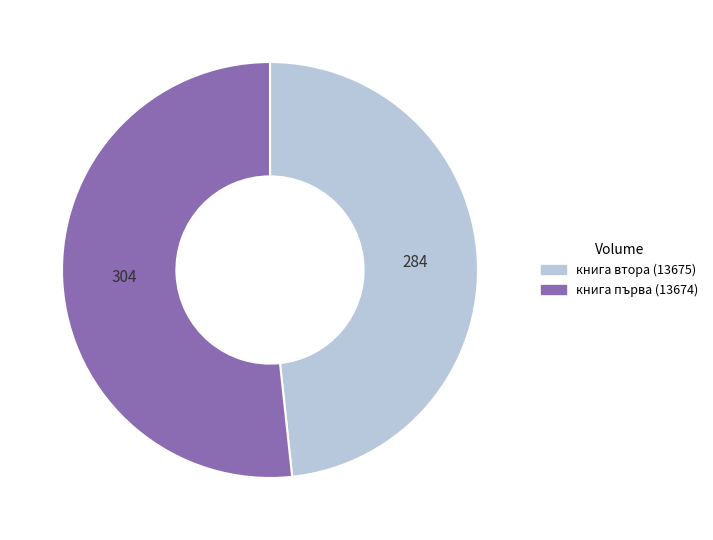

The книга първа (13674) slice represents 62% of the pie. True or false?

False